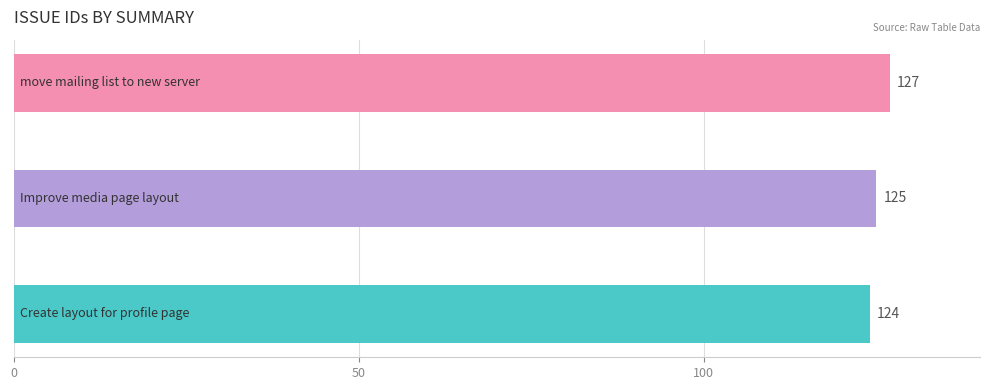

What is the average value?

125